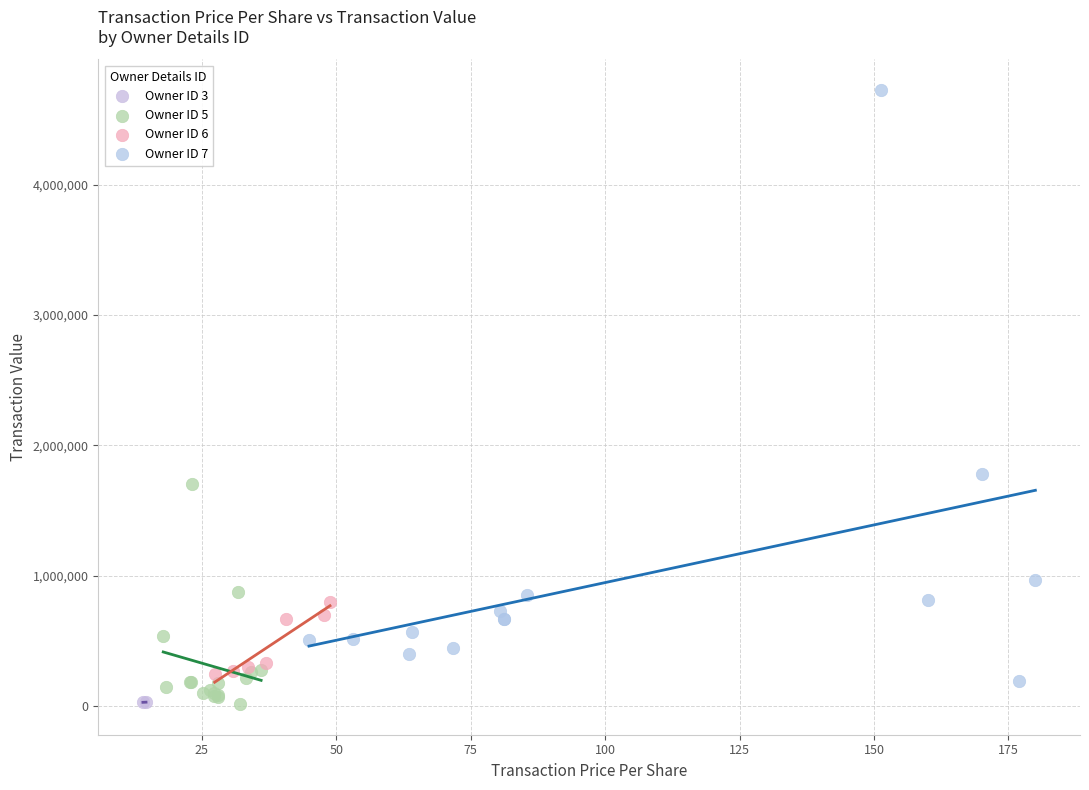

What are all the series names shown in the legend?

Owner ID 3, Owner ID 5, Owner ID 6, Owner ID 7